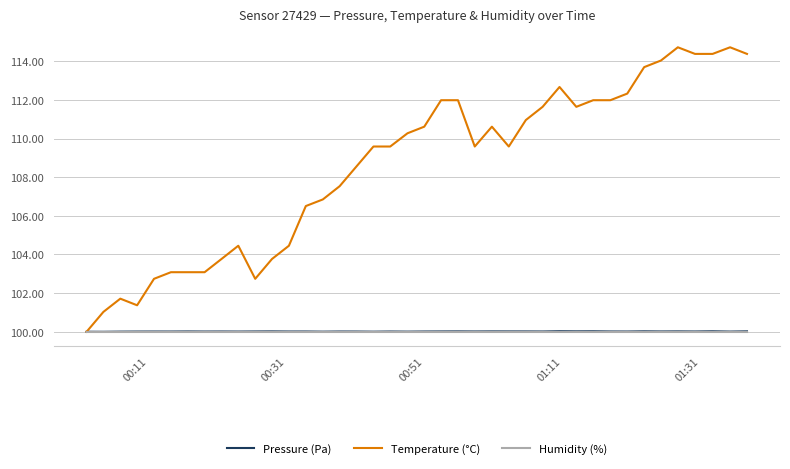

What is the minimum value shown in the chart?

100.0